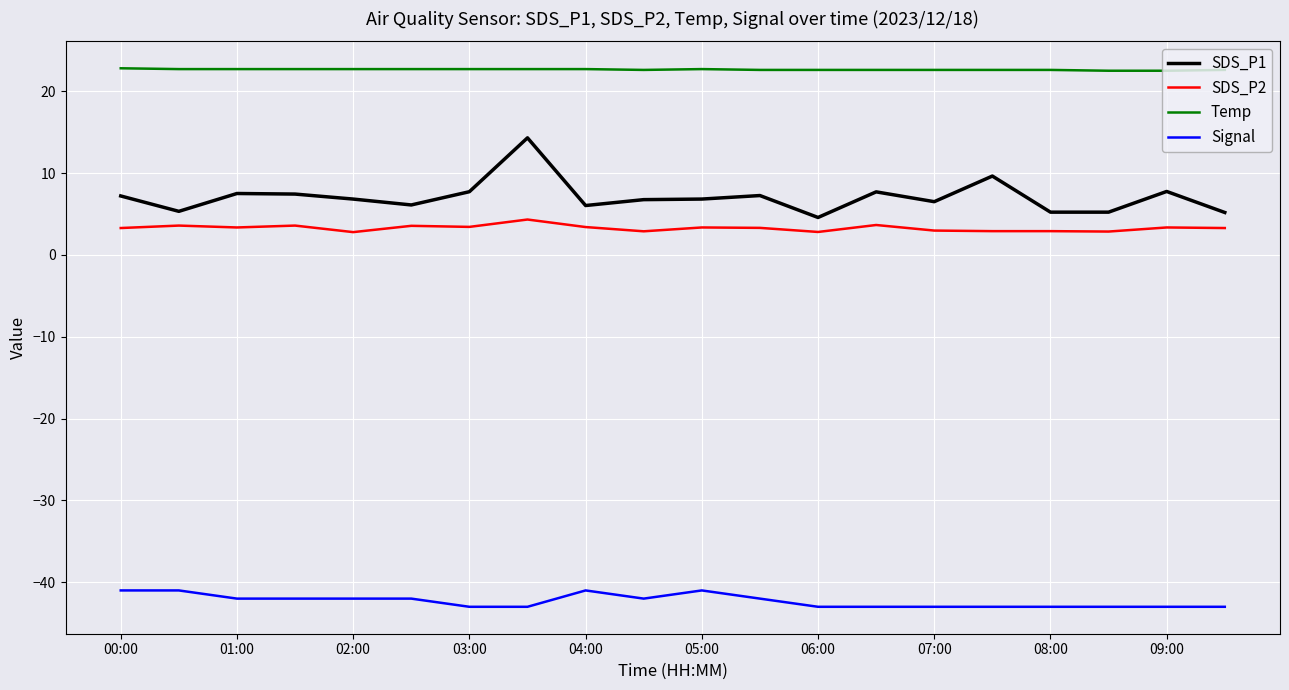

What is the difference between the maximum and minimum values in the SDS_P2 series?

1.5